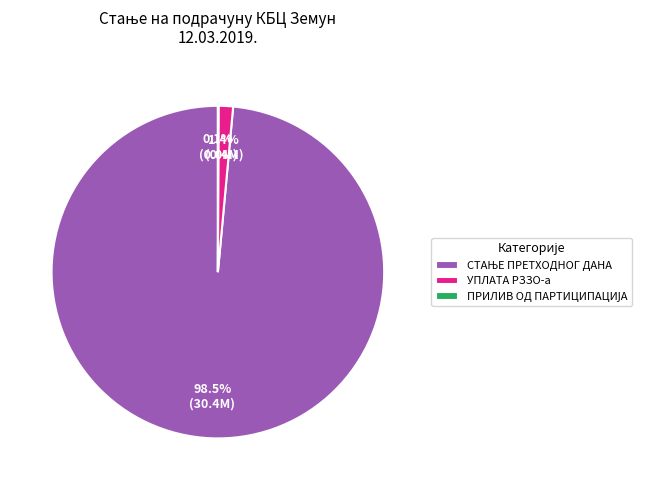

What percentage is NOT represented by УПЛАТА РЗЗО-а?

98.6%